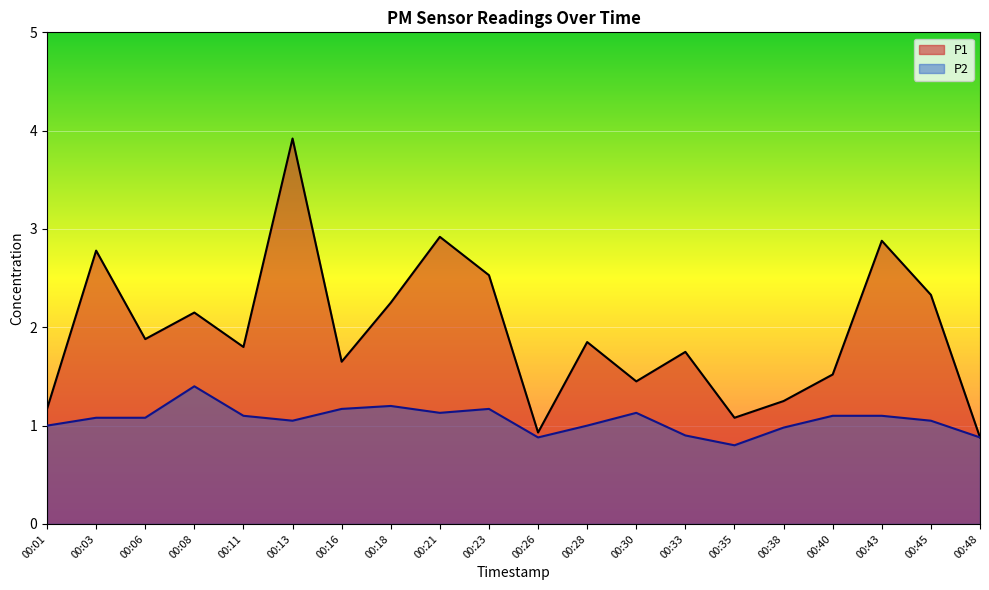

The value of P1 at 00:28 is 0.4. True or false?

False